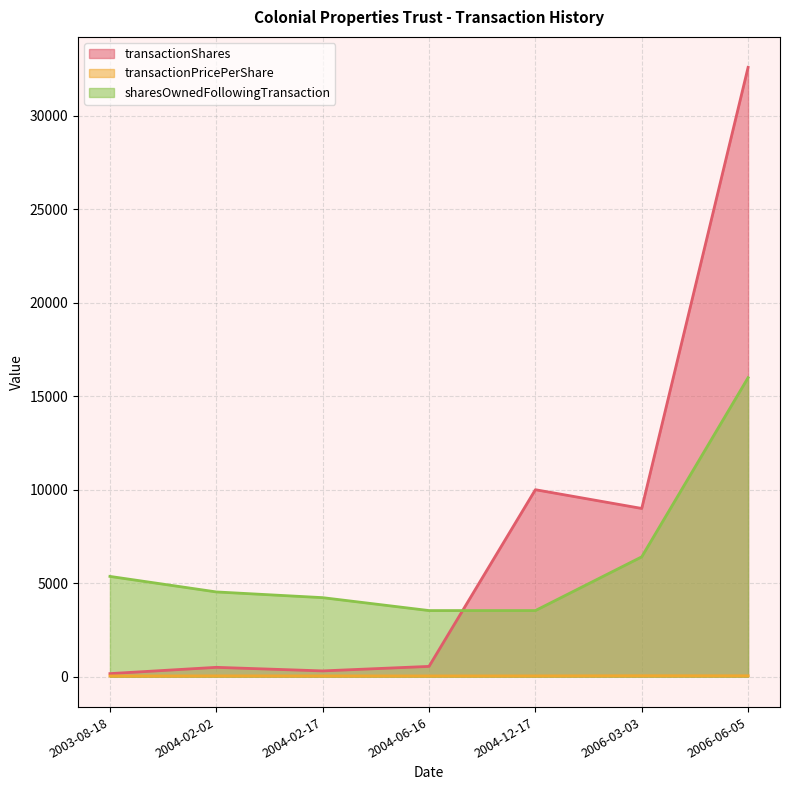

Rank the series by their maximum value, from lowest to highest.

transactionPricePerShare, sharesOwnedFollowingTransaction, transactionShares